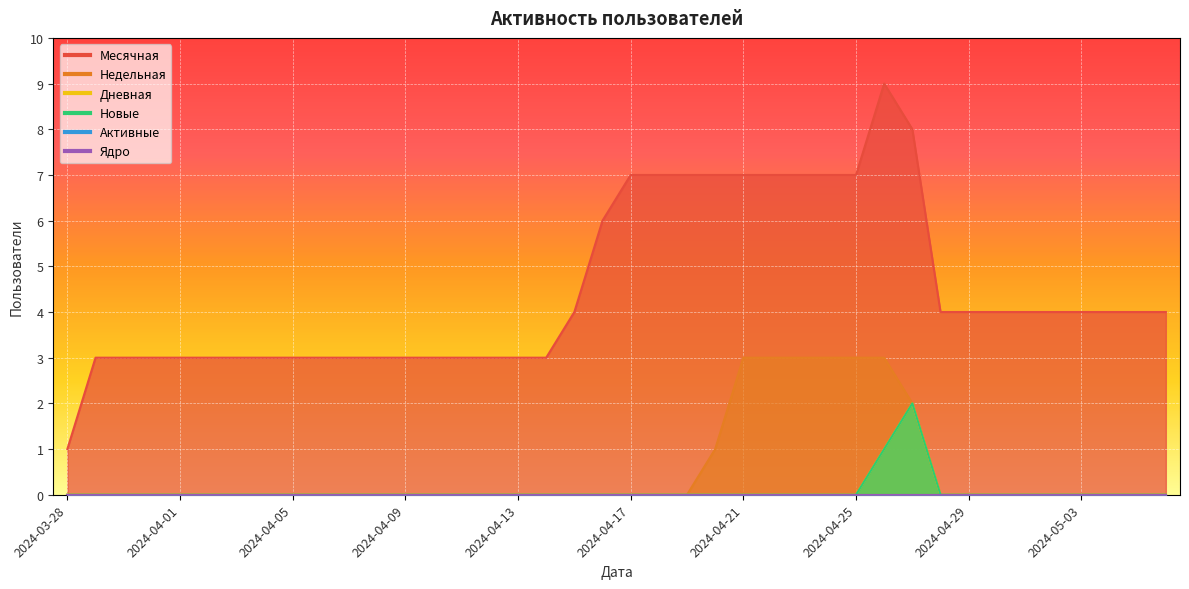

Between 2024-04-15 and 2024-05-03, which series saw the biggest shift?

Месячная